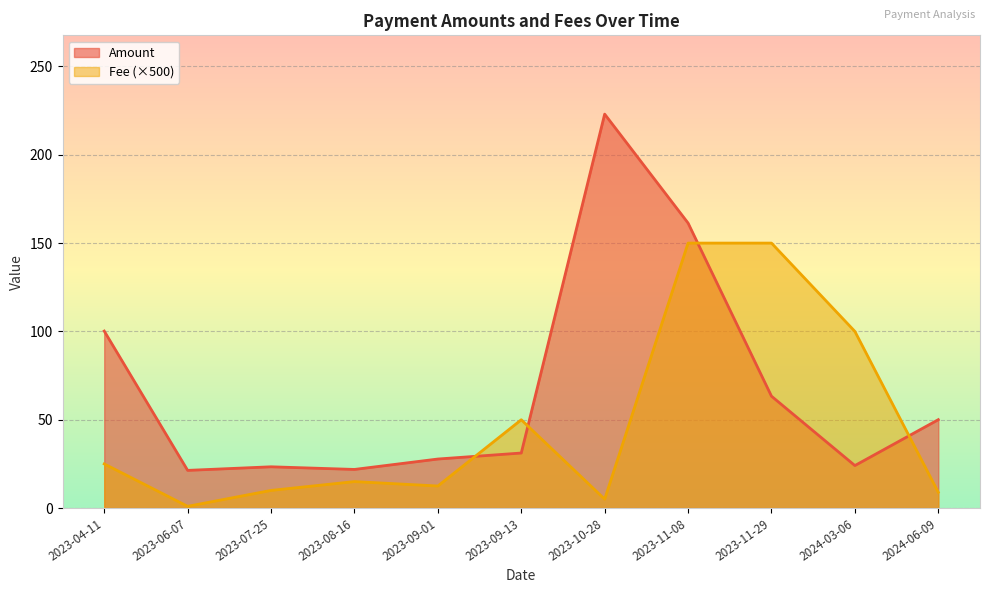

How many lines are shown in the chart?

2